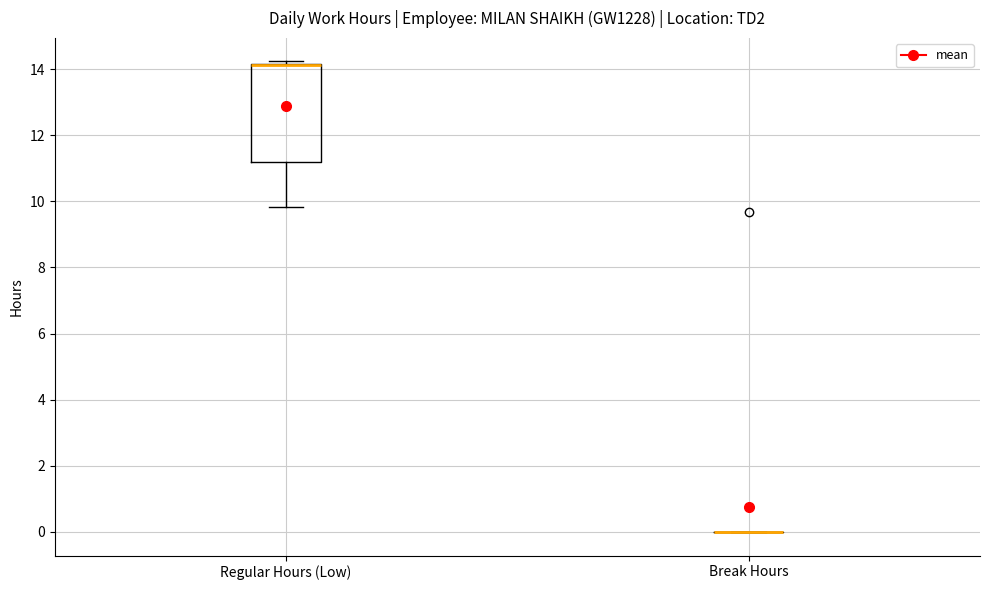

Comparing the boxes themselves (not the whiskers), which one is the tallest?

Regular Hours (Low)